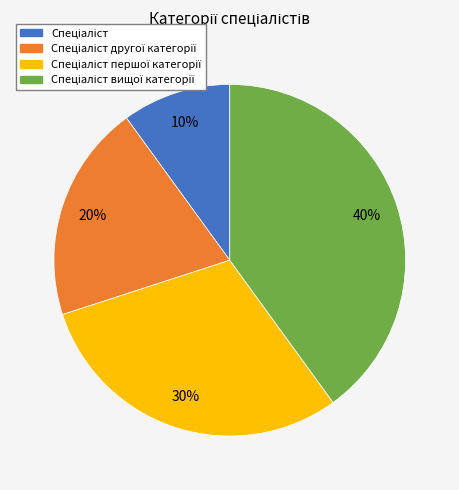

How many segments does this pie chart have?

4